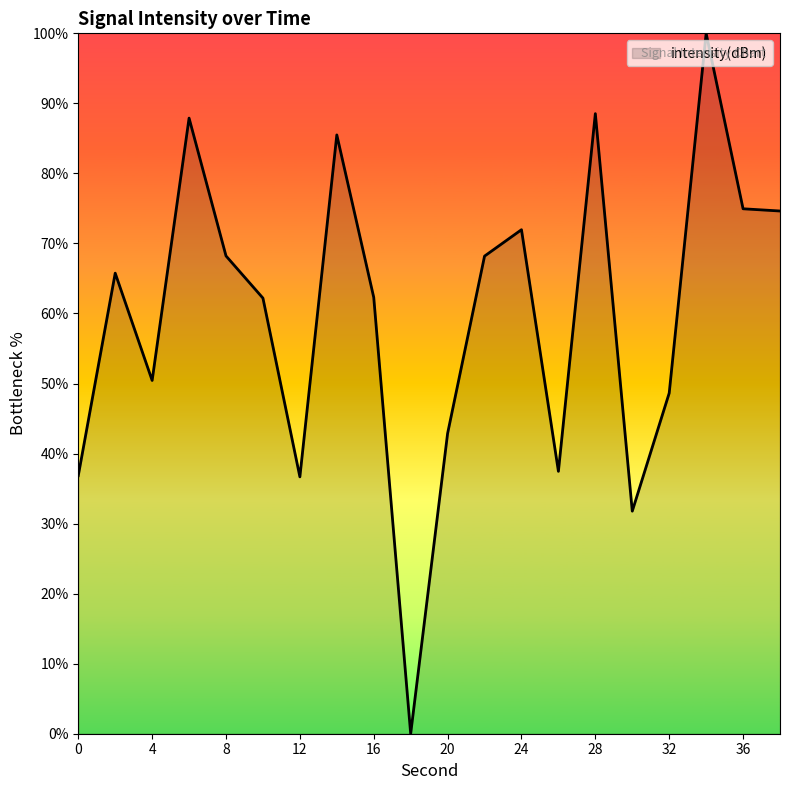

How many values are below 65?

10